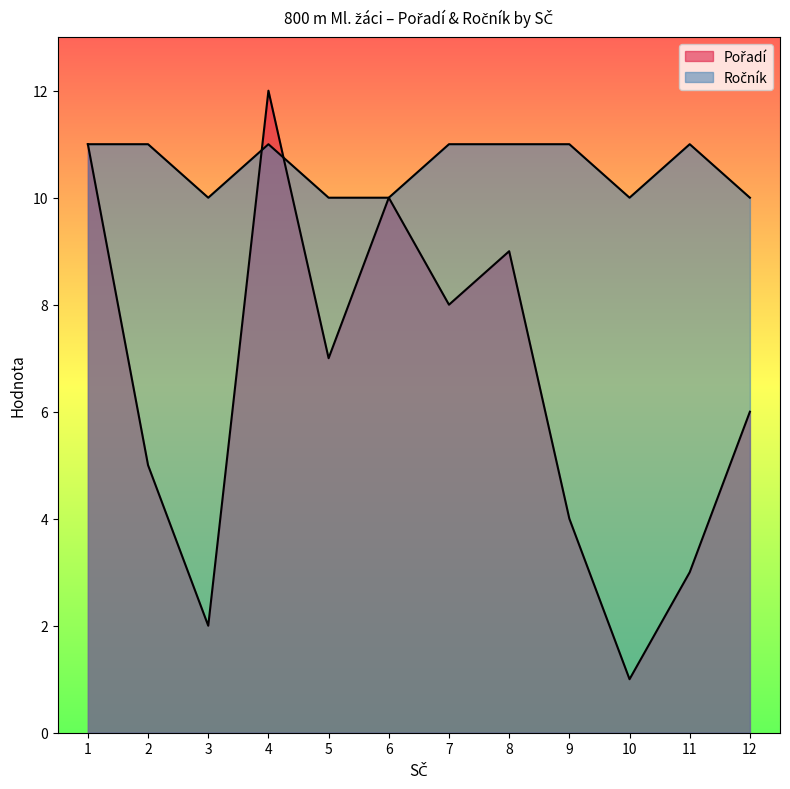

List the series in order of their overall mean, lowest first.

Pořadí, Ročník